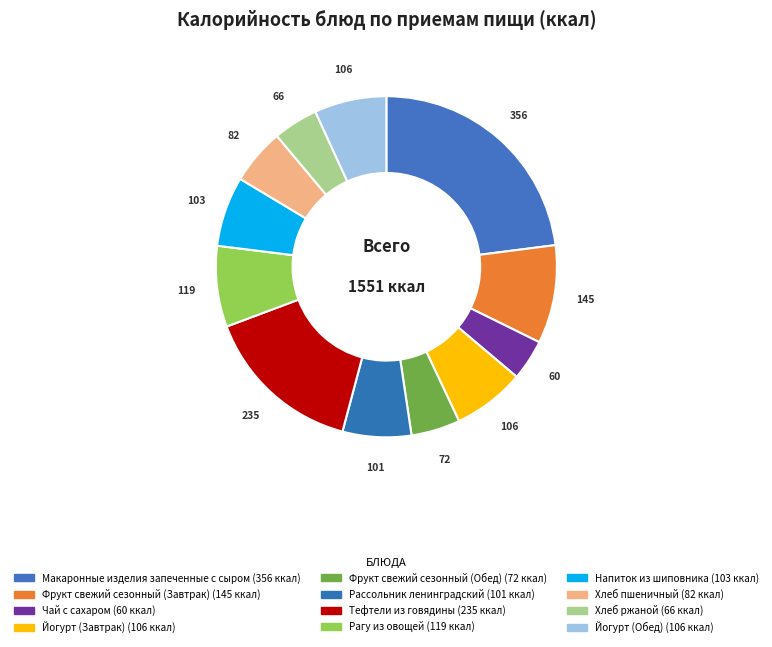

What percentage is NOT represented by Макаронные изделия запеченные с сыром?

77.0%